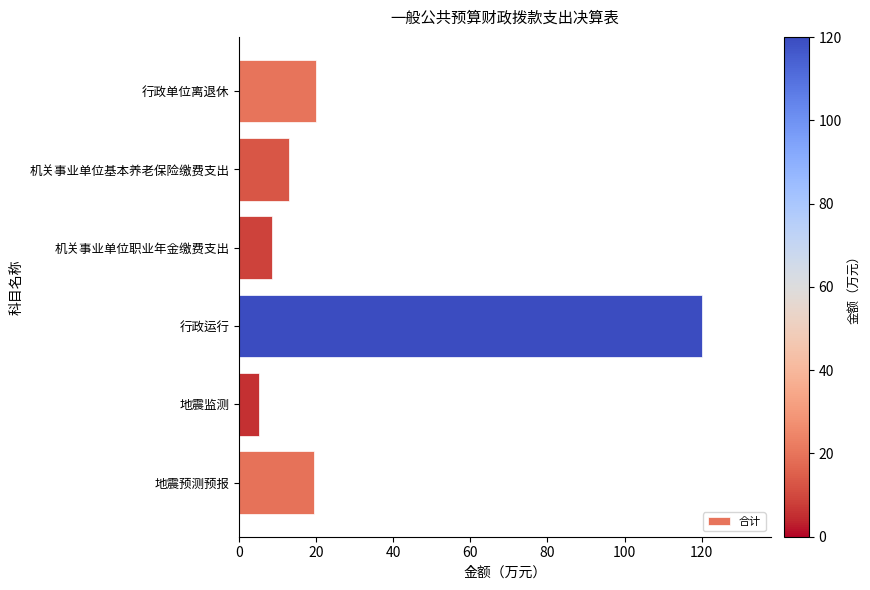

The chart shows a value of 12.3 at 地震预测预报. True or false?

False